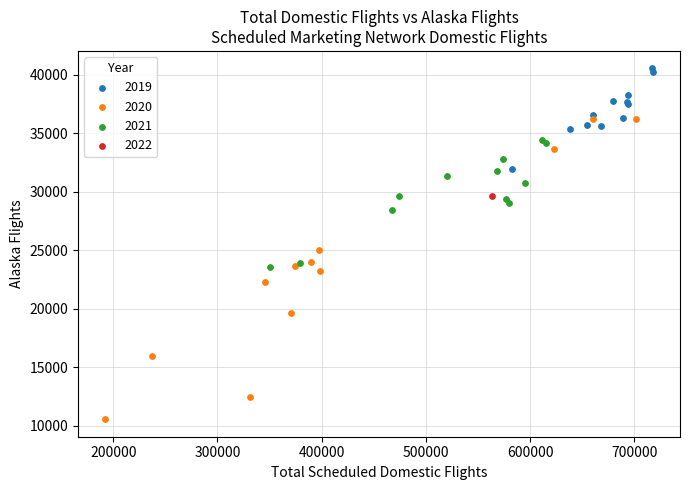

Which series contains the highest Y value?

2019